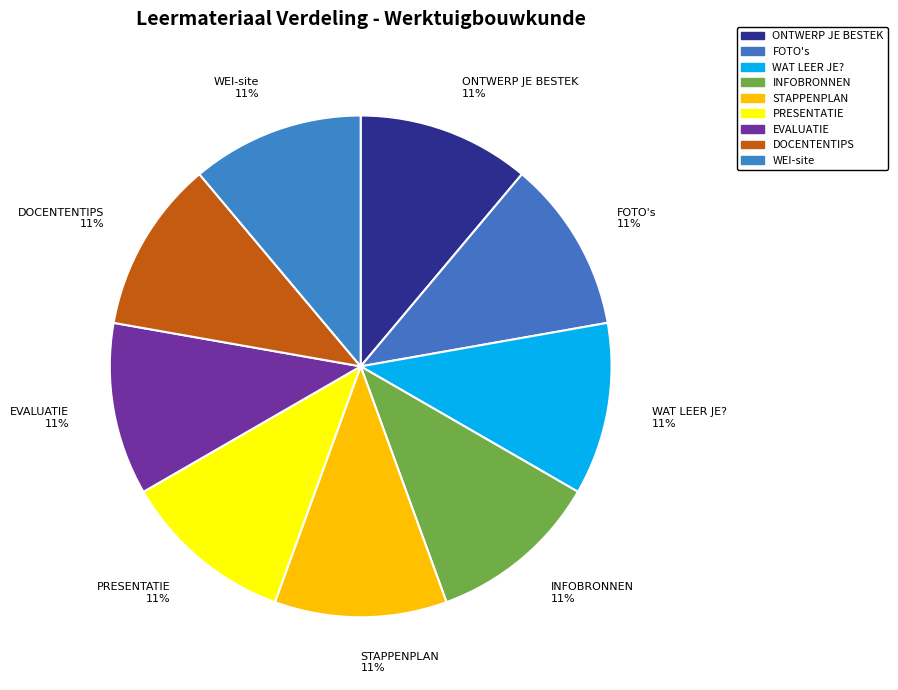

What percentage is the ONTWERP JE BESTEK slice, to the nearest percent?

11%